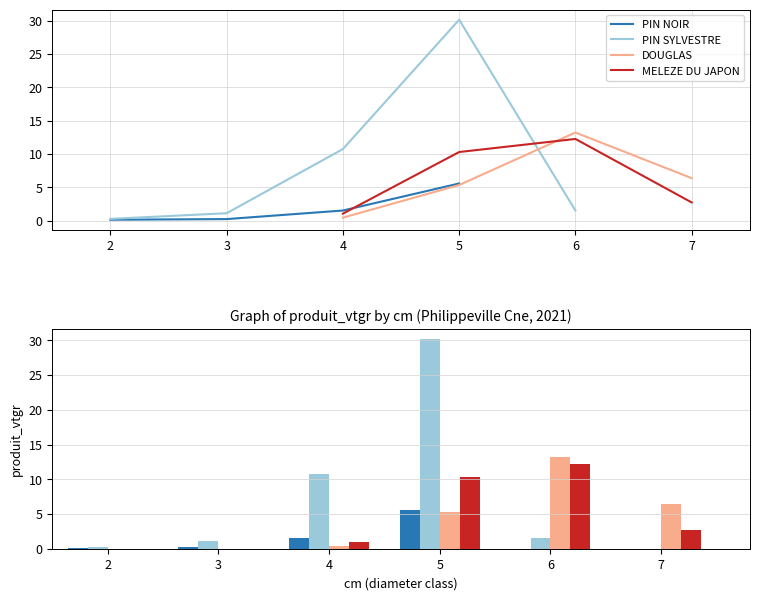

Reading left to right, what are all the values shown in this chart?

PIN NOIR: 2=0.1	3=0.2	4=1.5	5=5.6	6=0.0	7=0.0
PIN SYLVESTRE: 2=0.2	3=1.1	4=10.7	5=30.2	6=1.5	7=0.0
DOUGLAS: 2=0.0	3=0.0	4=0.4	5=5.3	6=13.2	7=6.4
MELEZE DU JAPON: 2=0.0	3=0.0	4=1.0	5=10.3	6=12.3	7=2.7